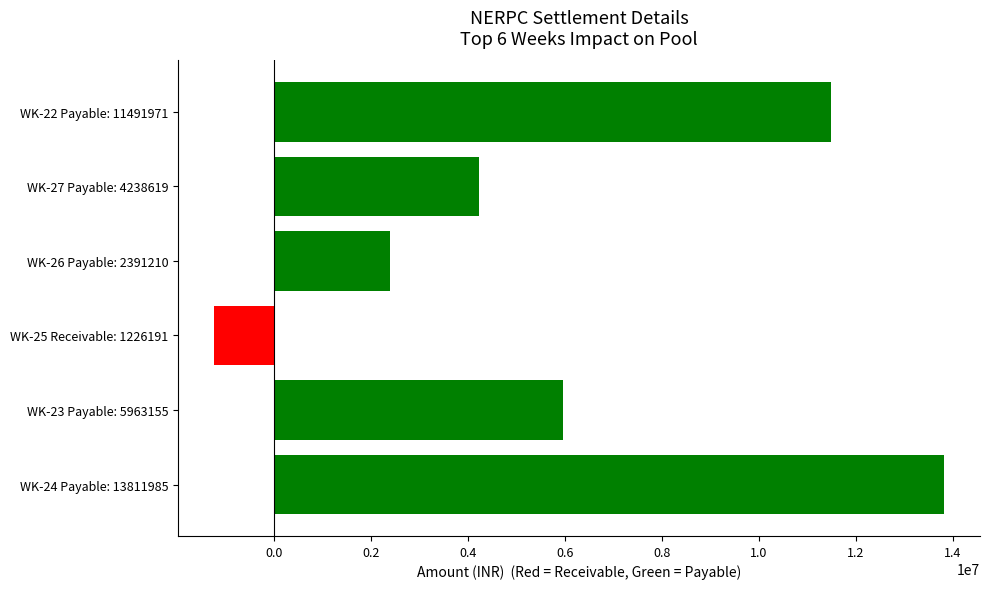

How many distinct data groups are displayed?

1